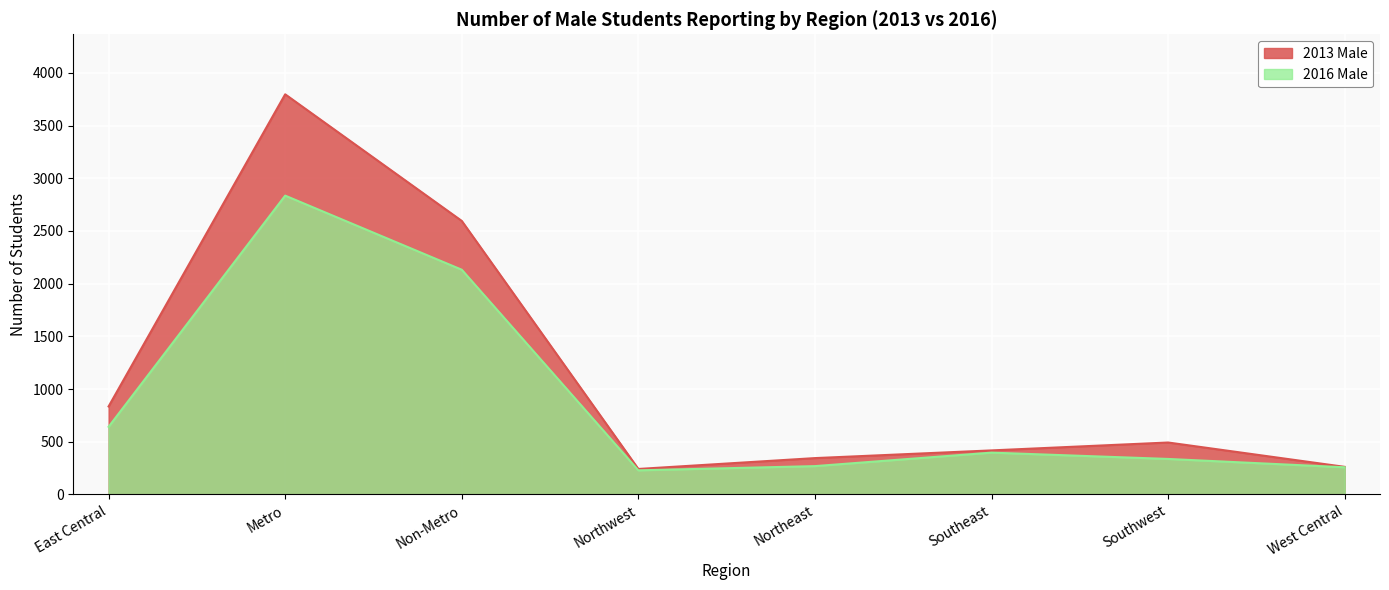

What position from the left is Southwest?

7